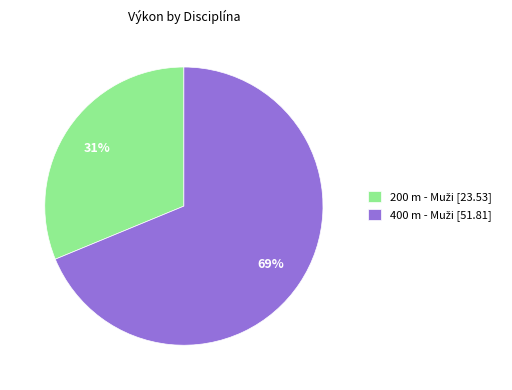

To the nearest percent, what is the average slice percentage?

50%